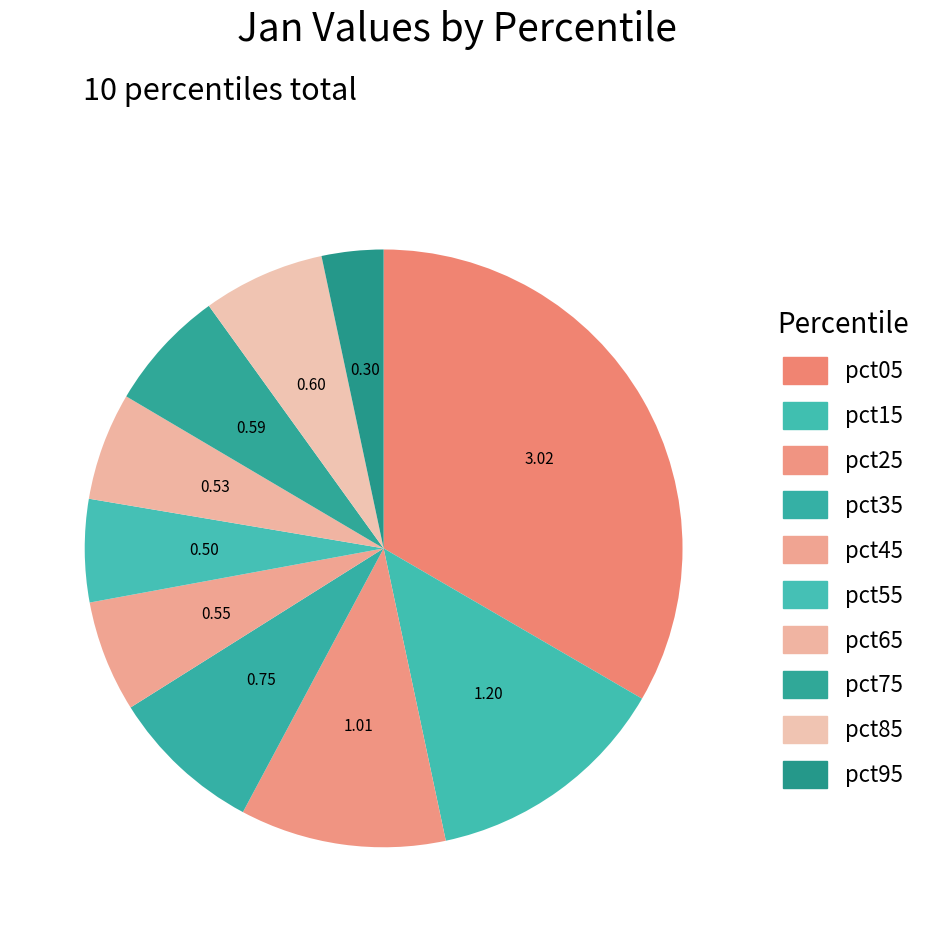

Is it true that pct95 is 14% of the pie?

False